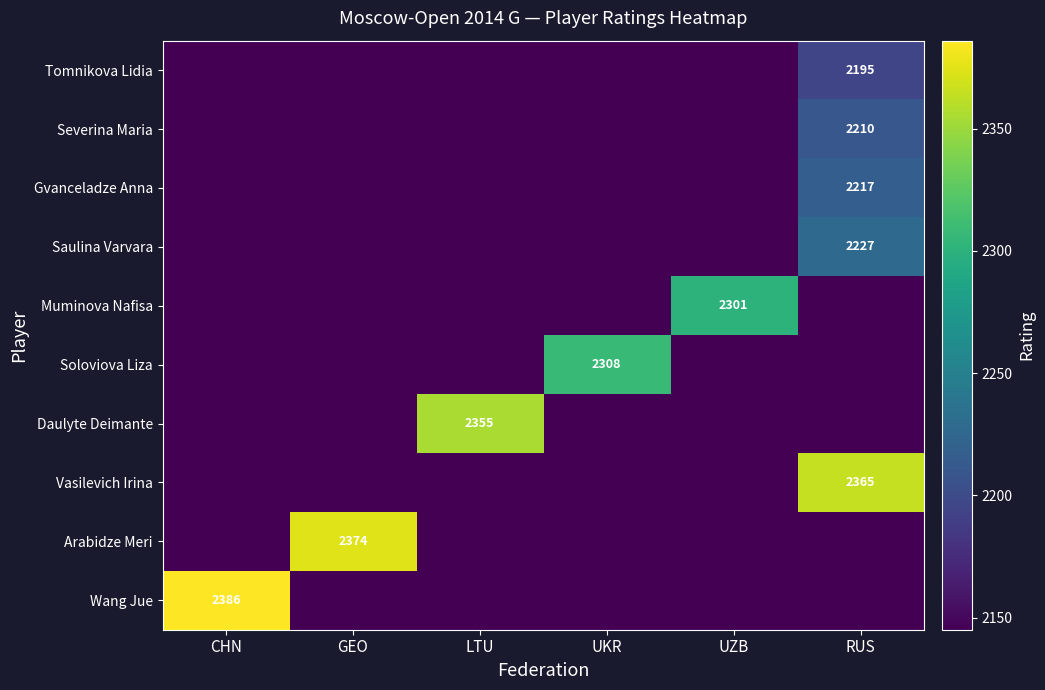

At which category is the sum across all series the highest?

RUS